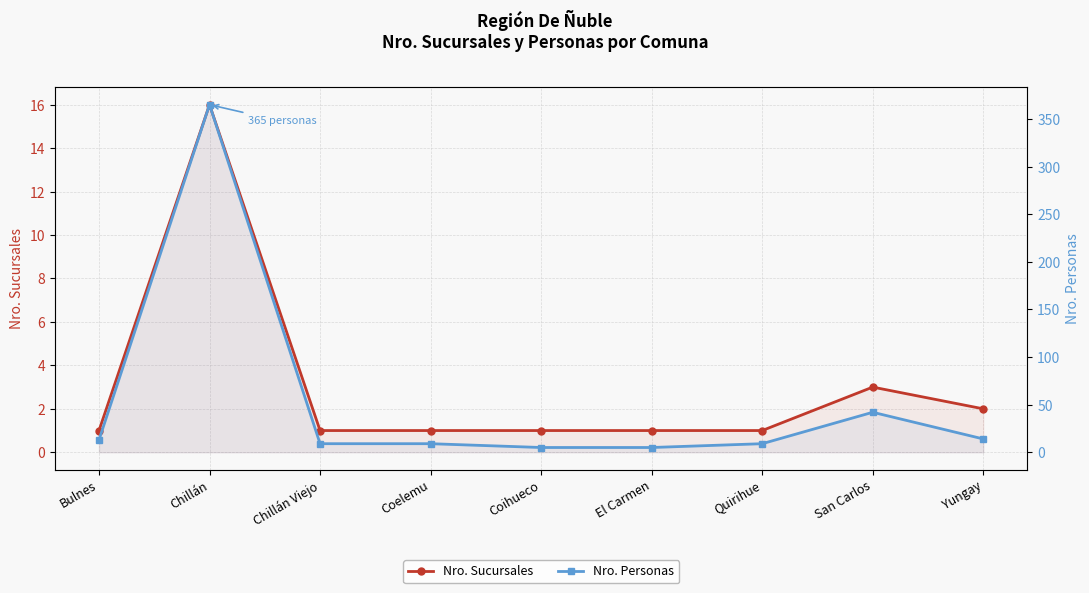

What is the sum of the Nro. Personas values at San Carlos and Chillán Viejo?

51